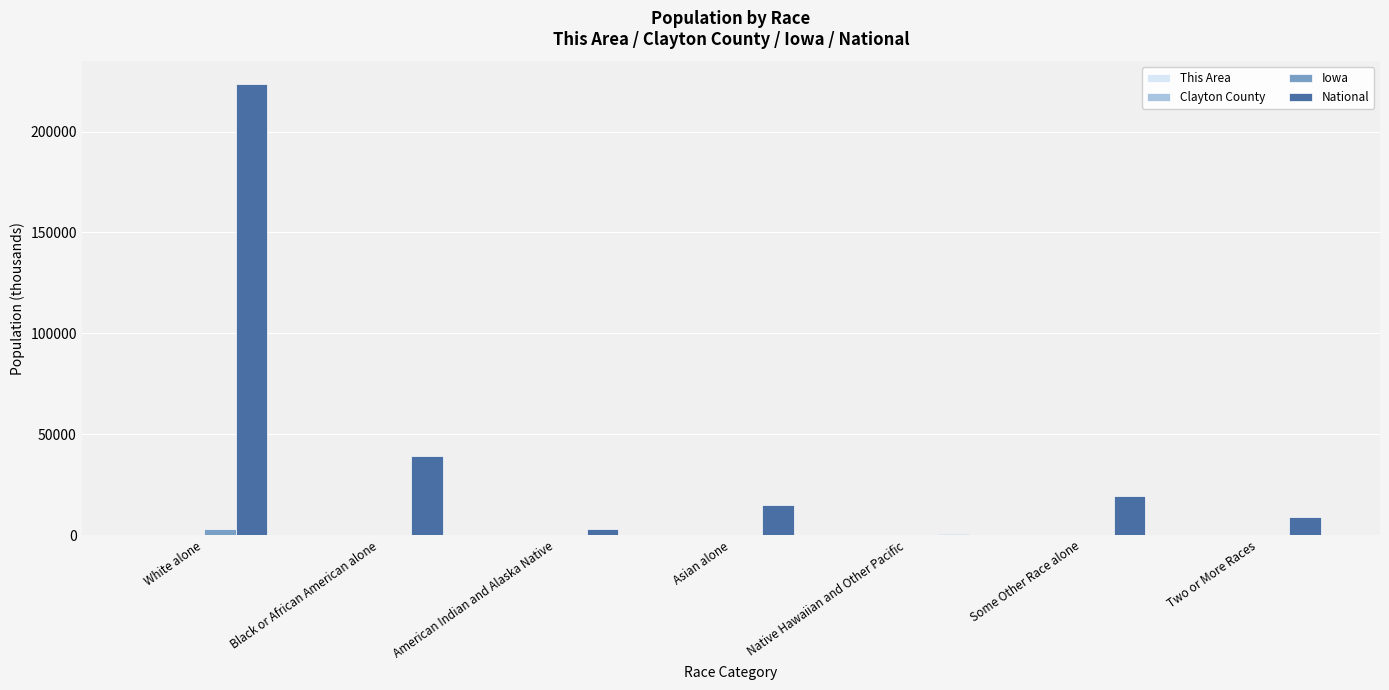

Does the chart contain stacked bars?

No